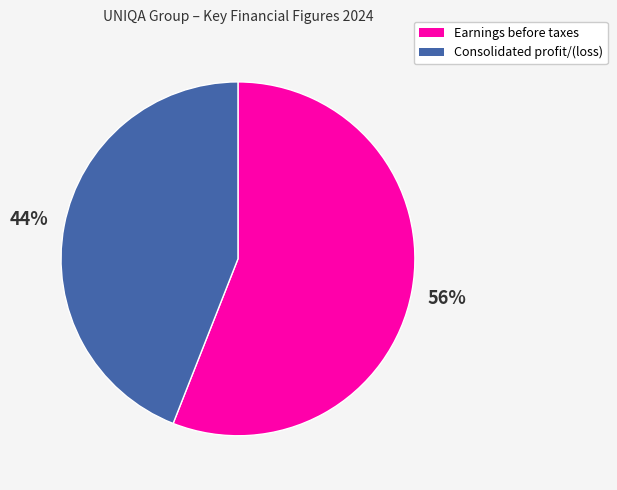

Rank the categories by value from highest to lowest.

Earnings before taxes, Consolidated profit/(loss)